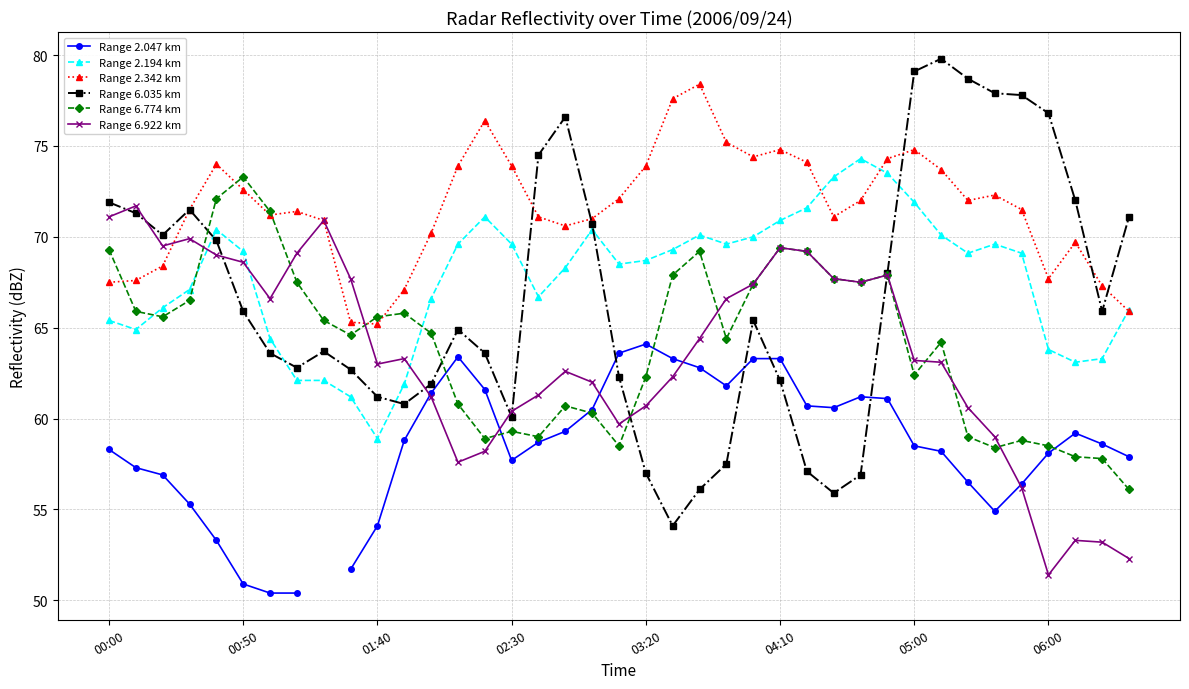

True or false: Range 6.922 km has more than 0 interior local peaks.

True